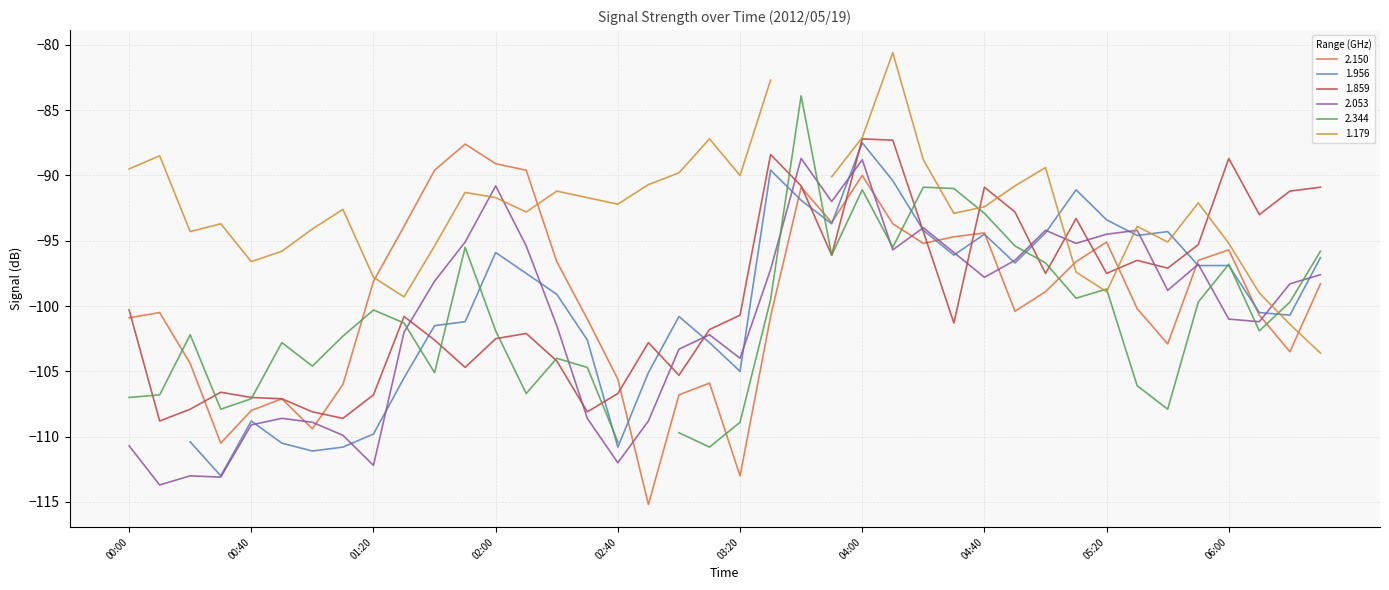

At how many categories does at least one series exceed -111?

40